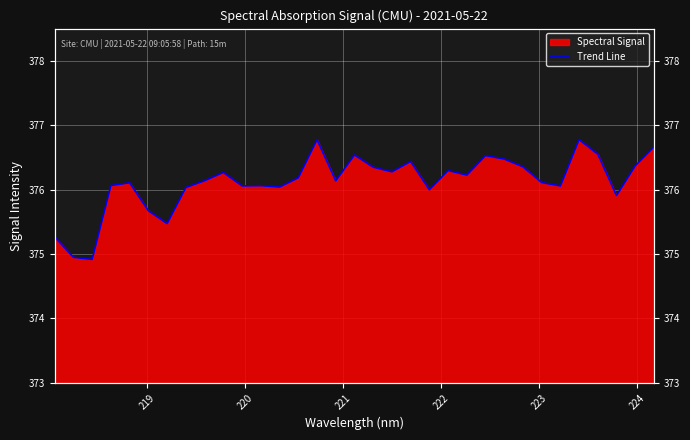

How many interior local valleys (lower than both neighbors) does the data have?

10